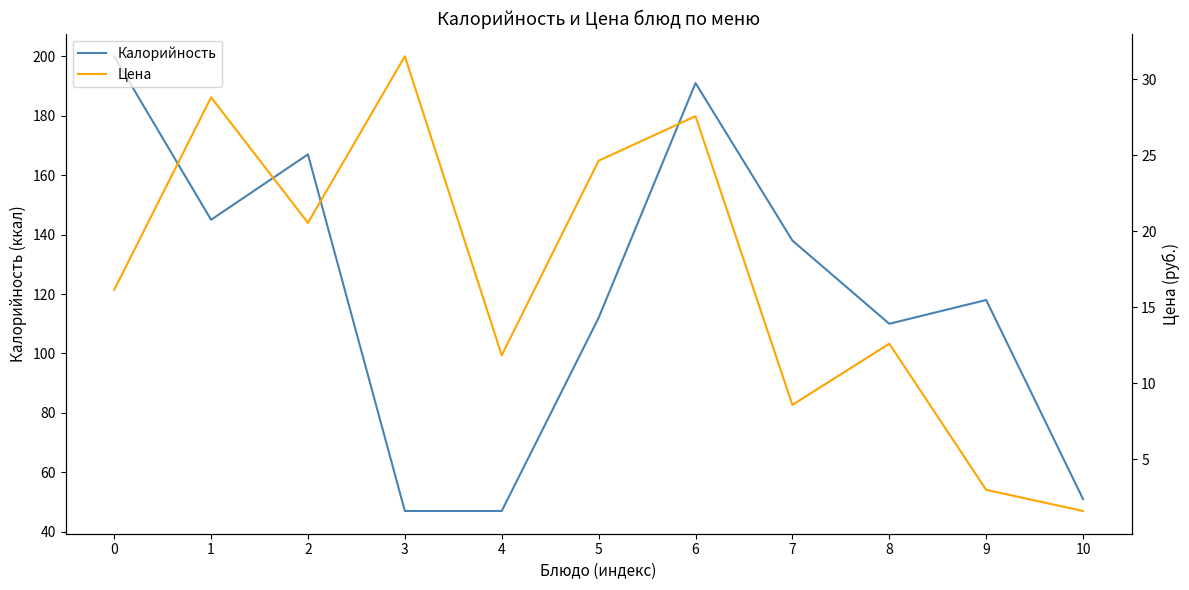

How many data points does each series have?

11